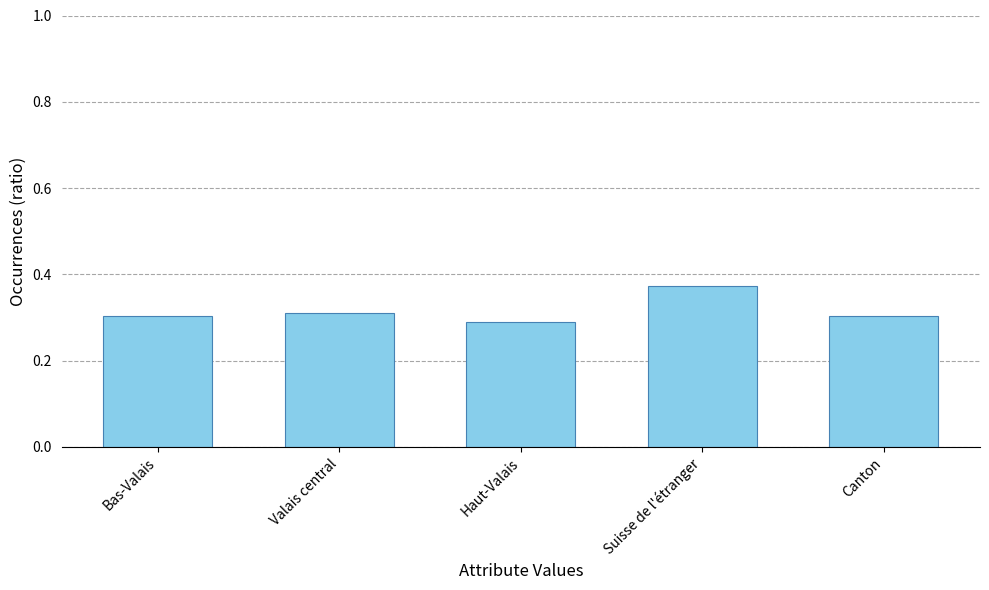

At which label does the data first exceed 30?

Bas-Valais